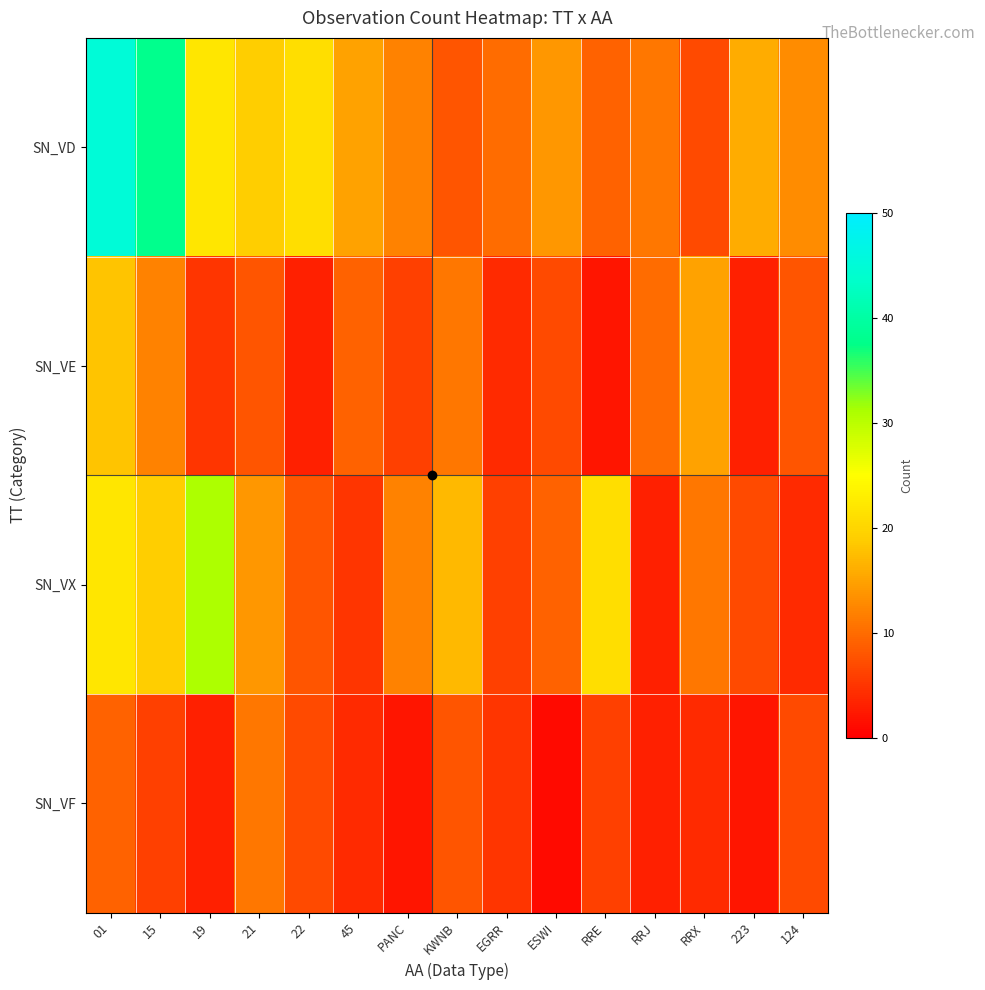

Rank the series at ESWI from lowest to highest value.

SN_VF, SN_VE, SN_VX, SN_VD